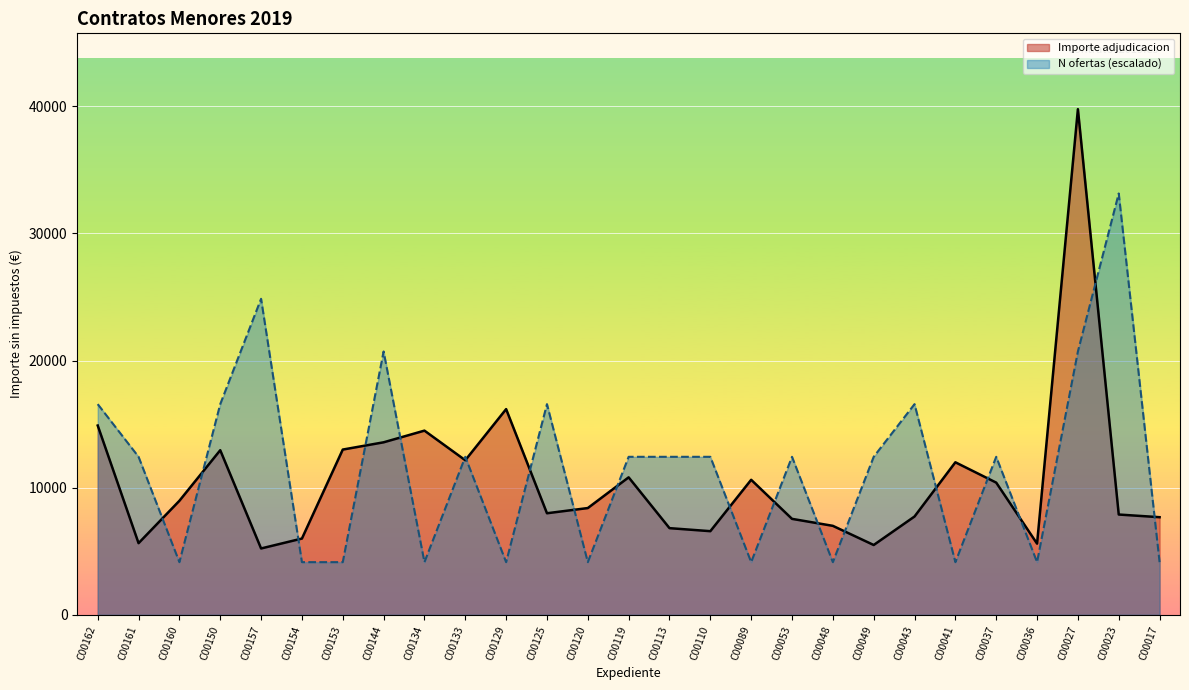

At which category is the sum across all series the highest?

C00027